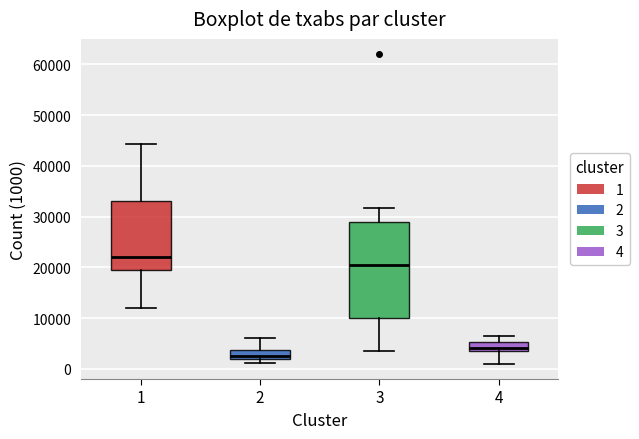

Reading left to right, transcribe this box plot: for each box, give where its median line is, the range the box spans, and where its two whiskers end, as read against the y-axis. The values are not printed on the chart, so give them approximately, as read against the axis.

1: median 22000, box 19000 to 33000, whiskers 12000 to 44000
2: median 3000, box 2000 to 4000, whiskers 1000 to 6000
3: median 20000, box 10000 to 29000, whiskers 3000 to 32000
4: median 4000, box 3000 to 5000, whiskers 1000 to 7000